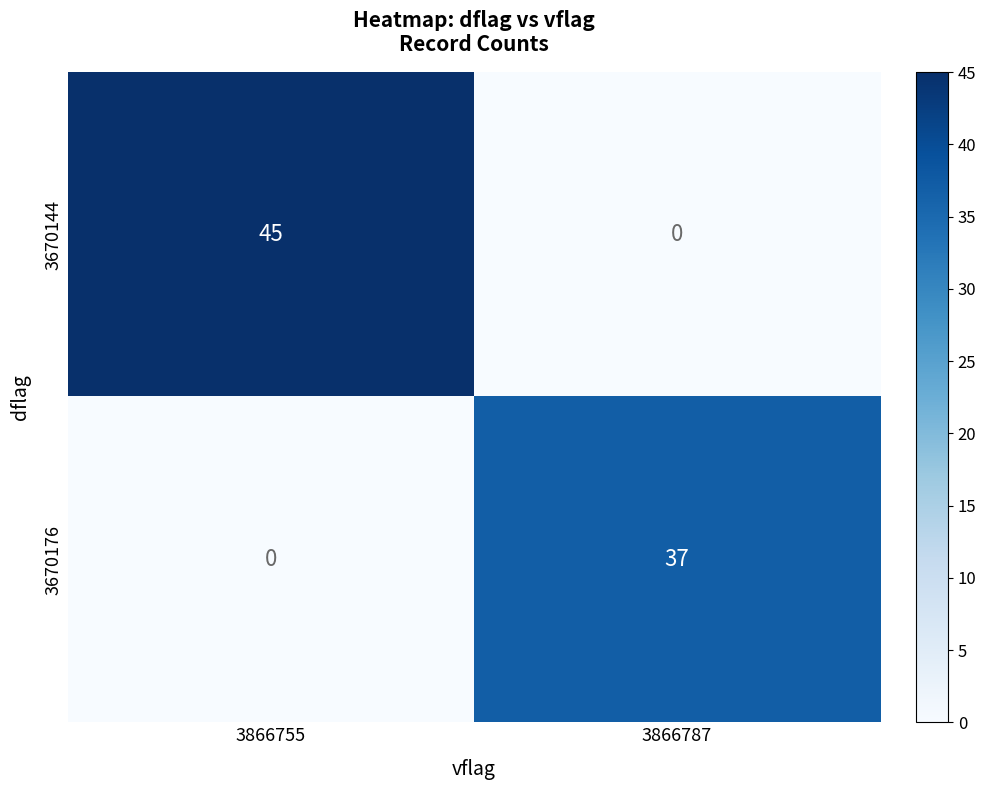

What is the difference between the 3670144 values at 3866787 and 3866755?

45